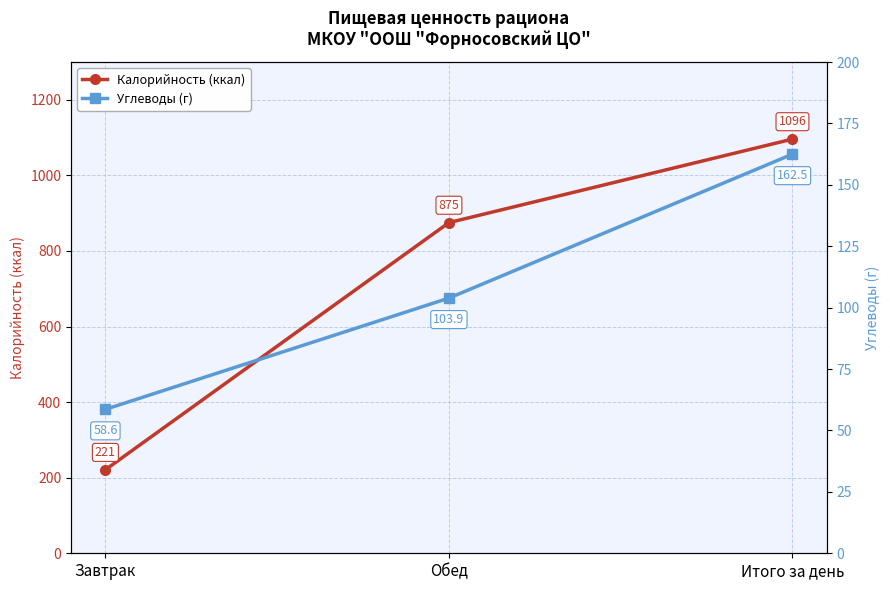

Reading left to right, list all the values displayed in this chart.

Калорийность (ккал): 221.0	875.1	1096.1
Углеводы (г): 58.6	103.9	162.5